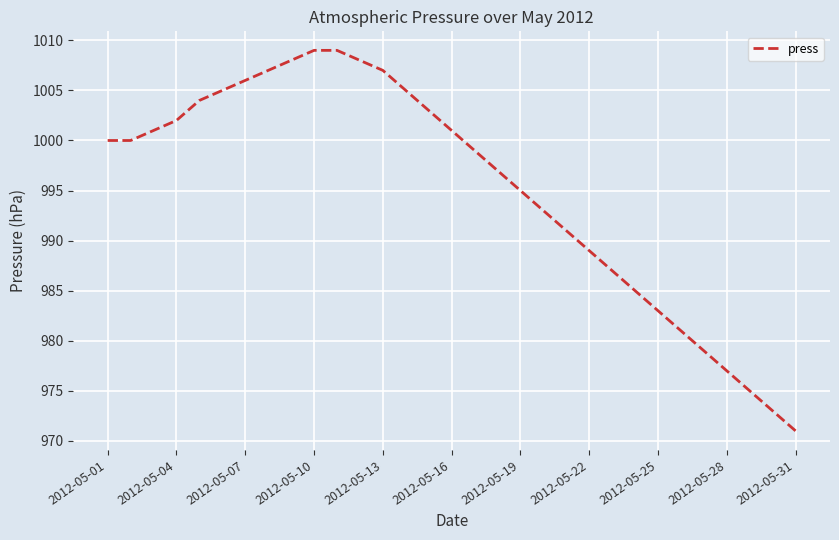

What is the minimum value shown in the chart?

971